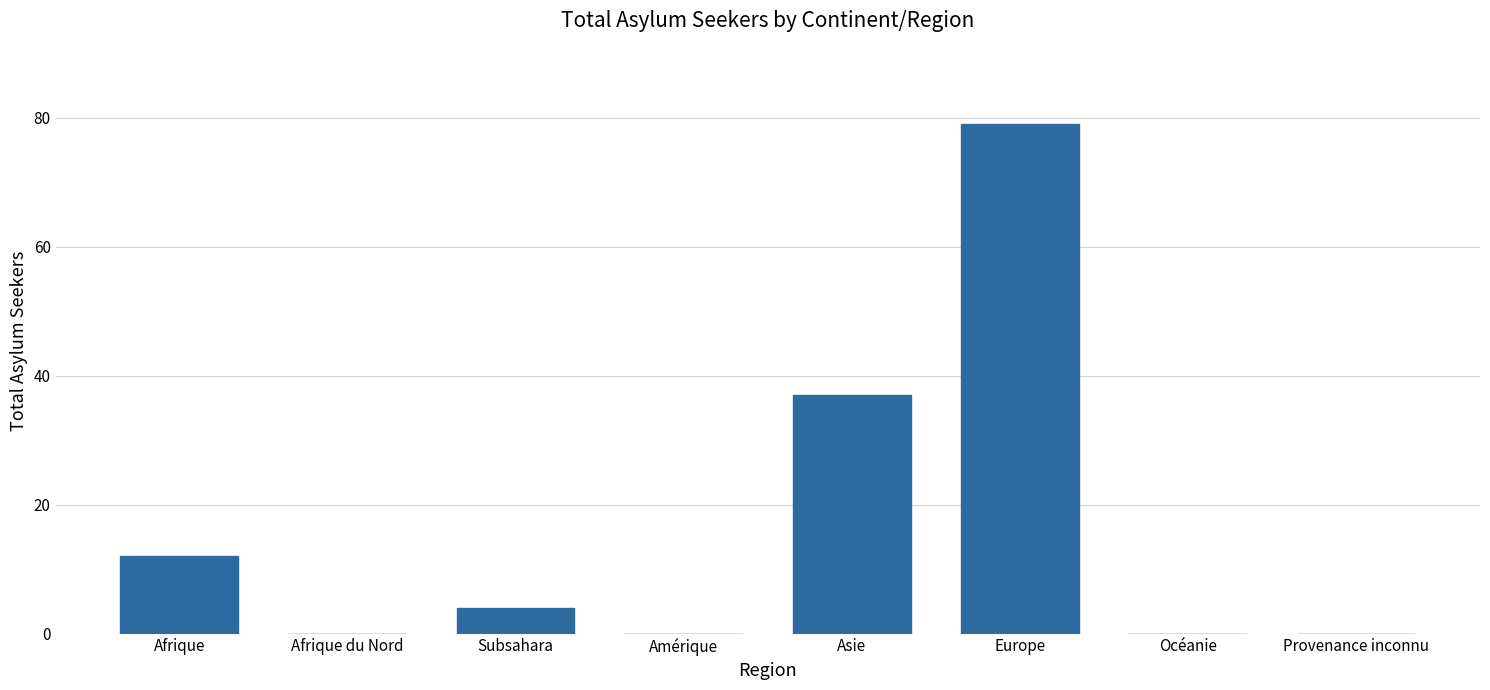

What is the greatest value displayed?

79